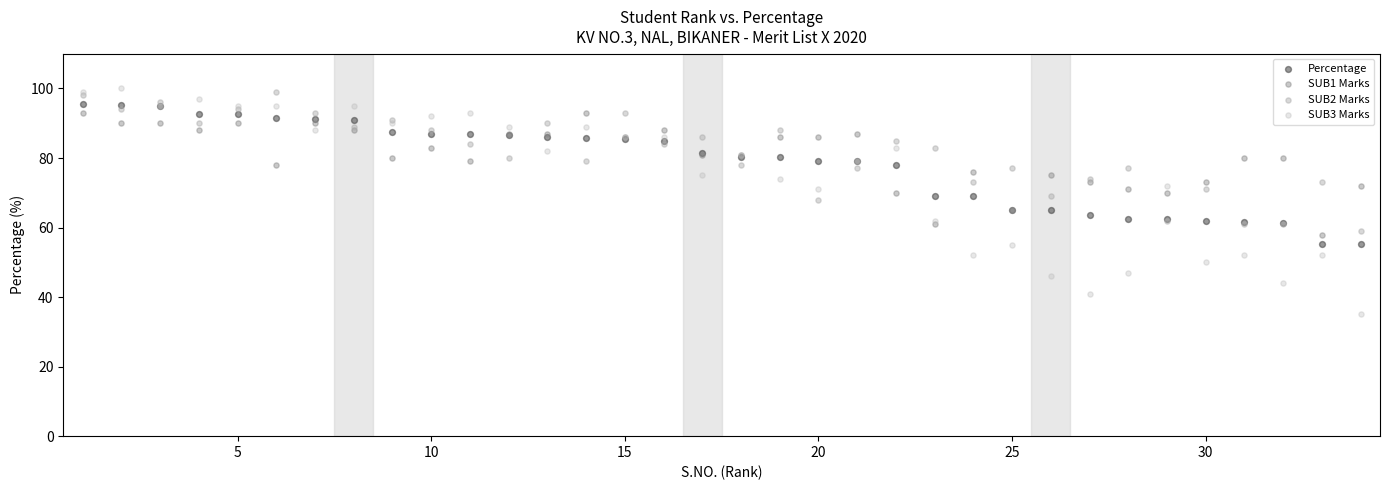

Which series contains the highest Y value?

SUB3 Marks